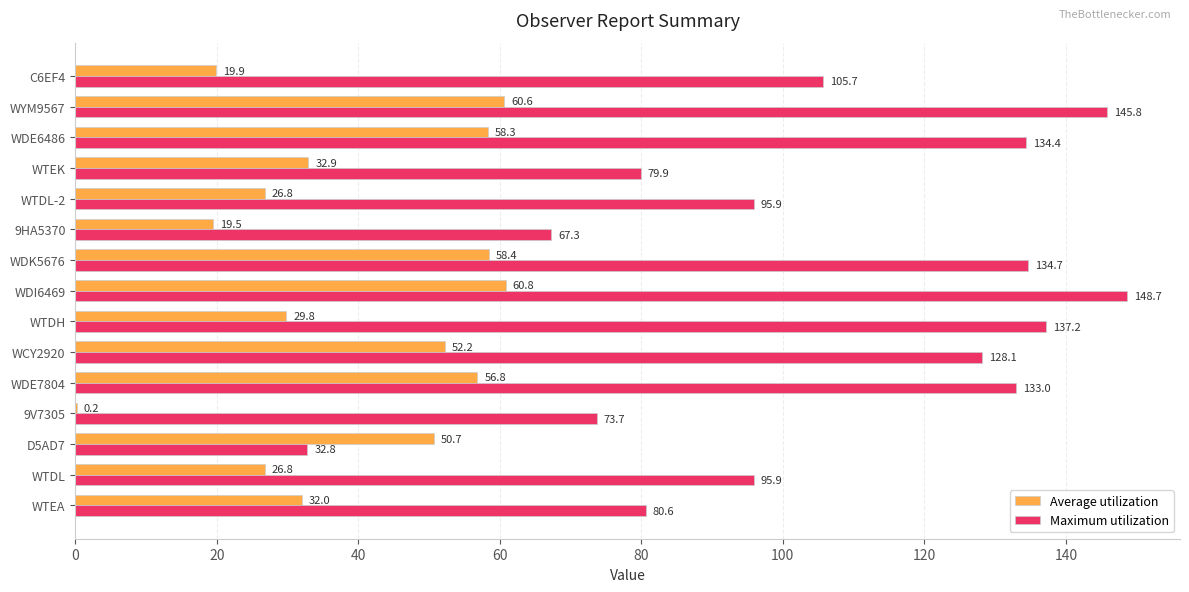

At which category is the sum across all series the highest?

WDI6469